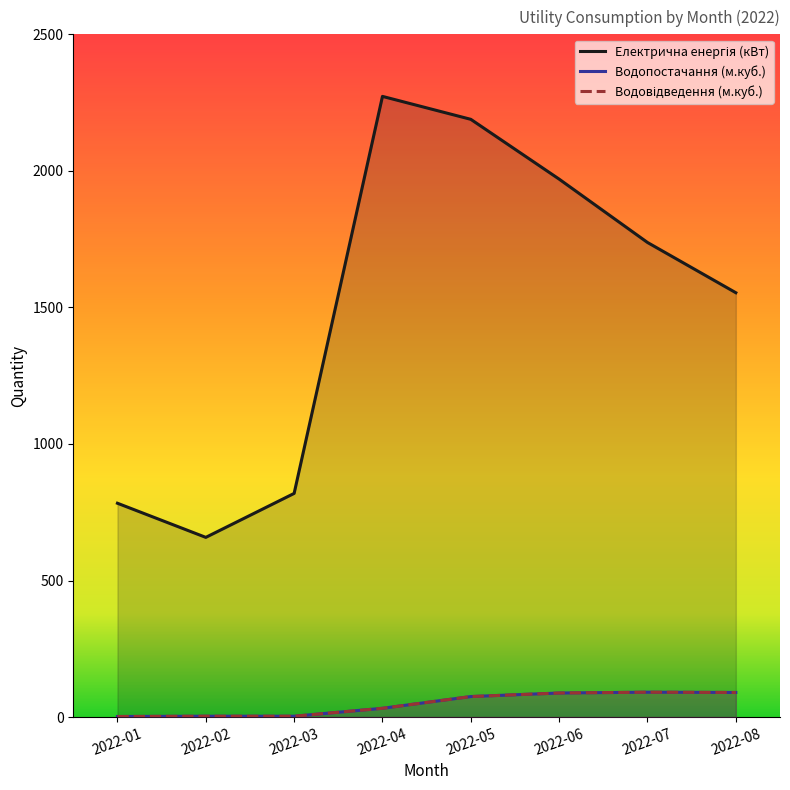

What is the difference between the highest and lowest values at 2022-01?

781